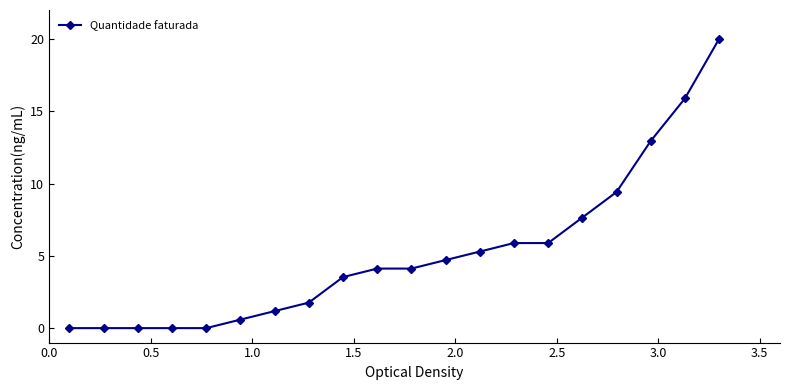

Does the chart display data point markers on the line(s)?

Yes